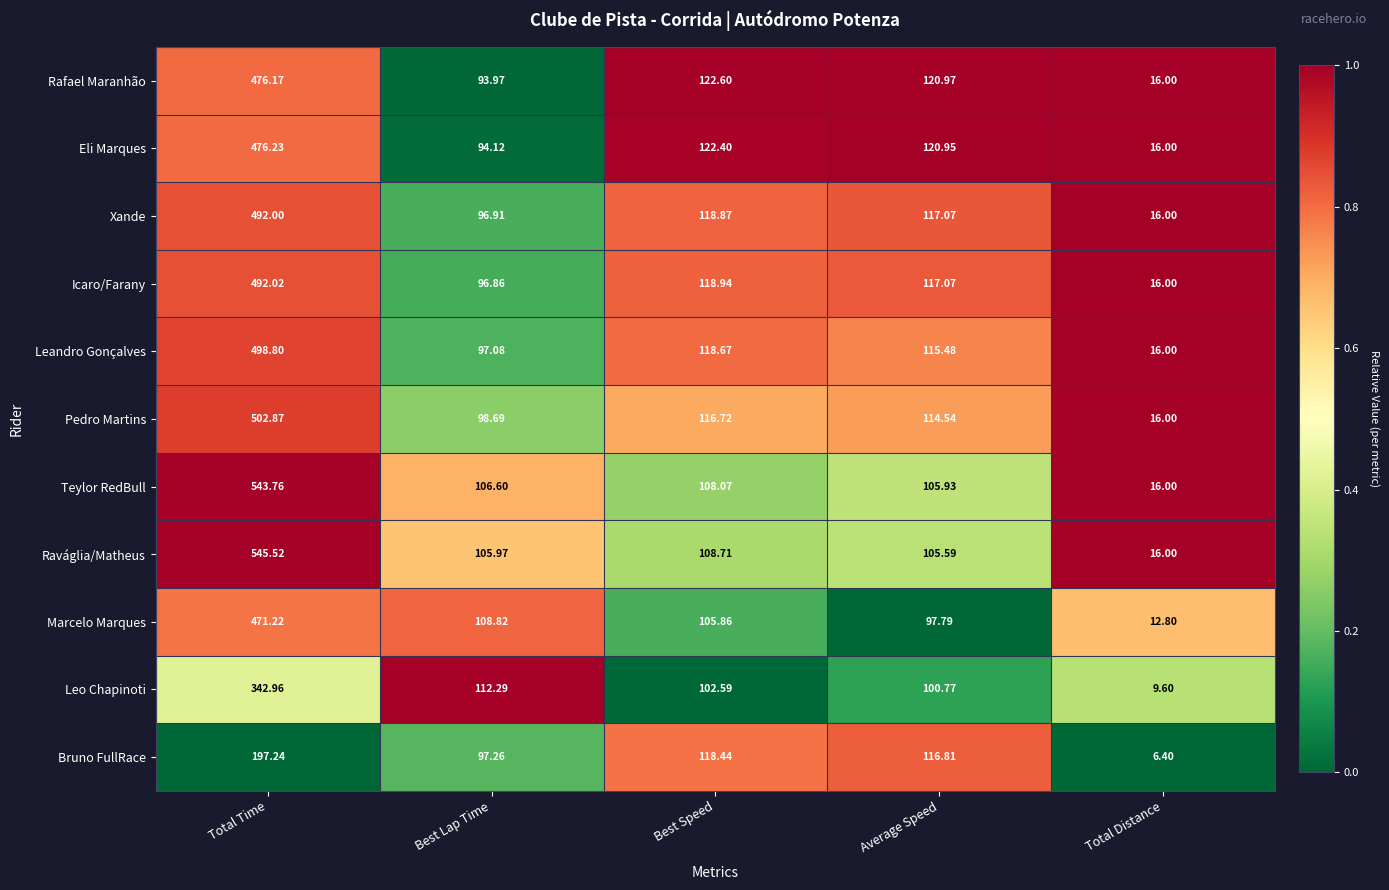

How many categories are shown in the chart?

5